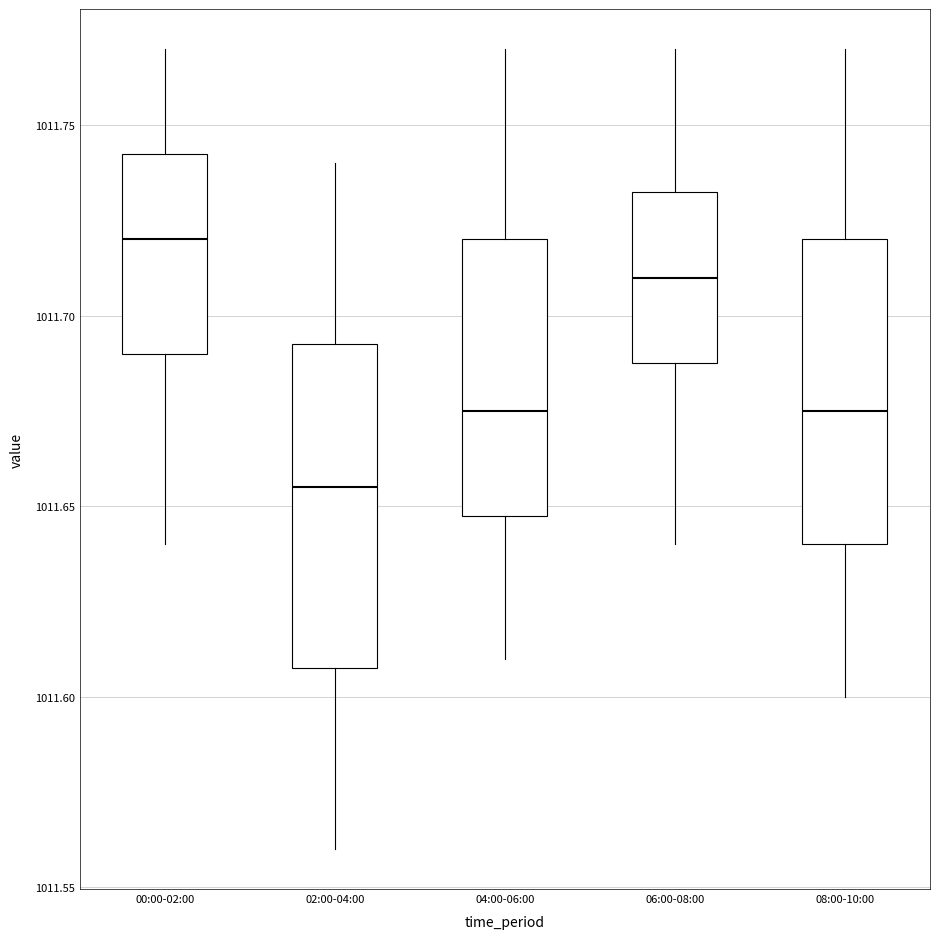

Reading left to right, read every box against the y-axis: the position of its median line, the range the box covers, and the ends of its whiskers. The values are not printed on the chart, so give them approximately, as read against the axis.

00:00-02:00: median 1011.720, box 1011.690 to 1011.745, whiskers 1011.640 to 1011.770
02:00-04:00: median 1011.655, box 1011.610 to 1011.695, whiskers 1011.560 to 1011.740
04:00-06:00: median 1011.675, box 1011.650 to 1011.720, whiskers 1011.610 to 1011.770
06:00-08:00: median 1011.710, box 1011.690 to 1011.735, whiskers 1011.640 to 1011.770
08:00-10:00: median 1011.675, box 1011.640 to 1011.720, whiskers 1011.600 to 1011.770